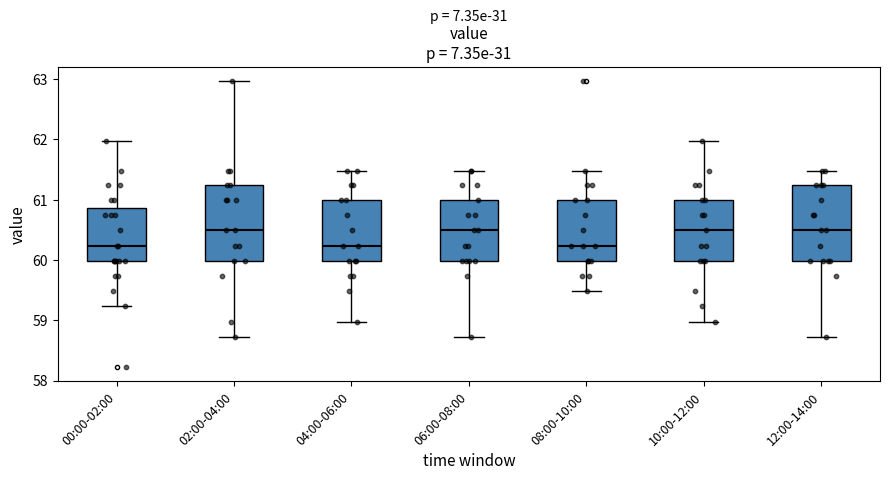

Where does the upper whisker of the box for 06:00-08:00 end on the y-axis? The values are not printed on the chart, so give them approximately, as read against the axis.

61.5